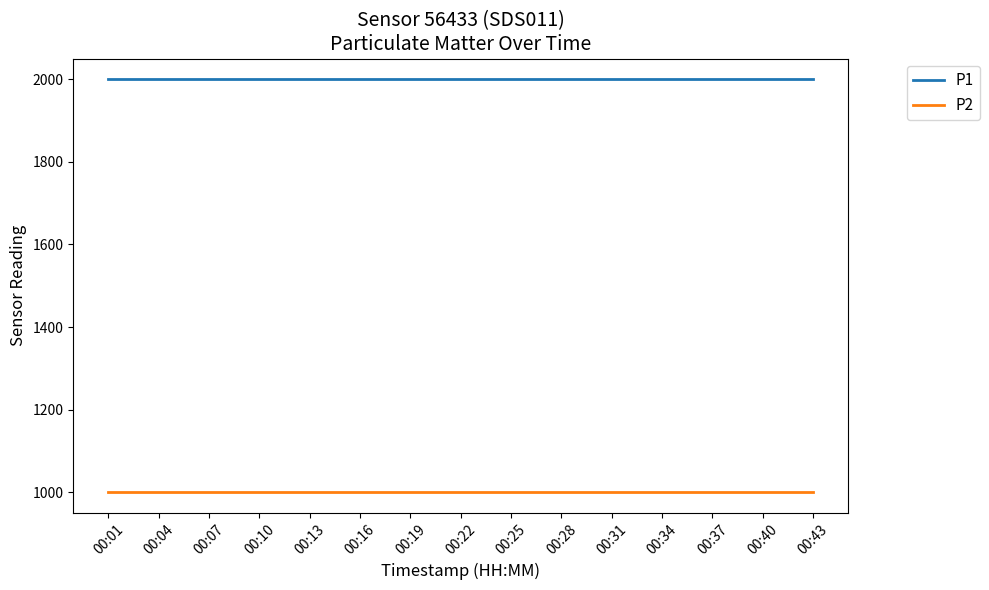

What is the sum of all P2 values?

14998.5